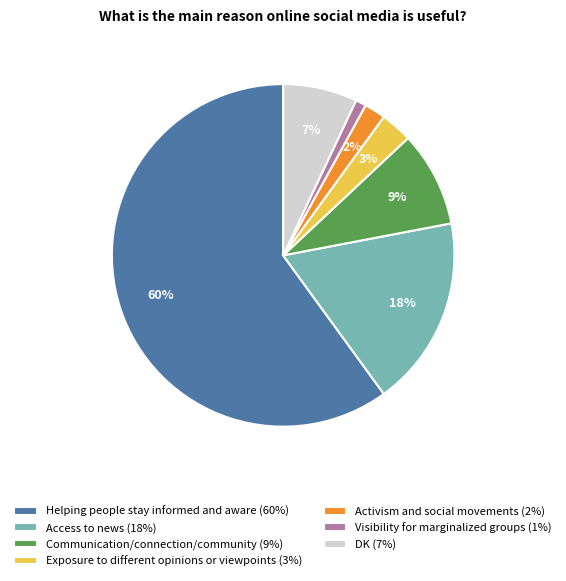

The Activism and social movements slice represents 2% of the pie. True or false?

True